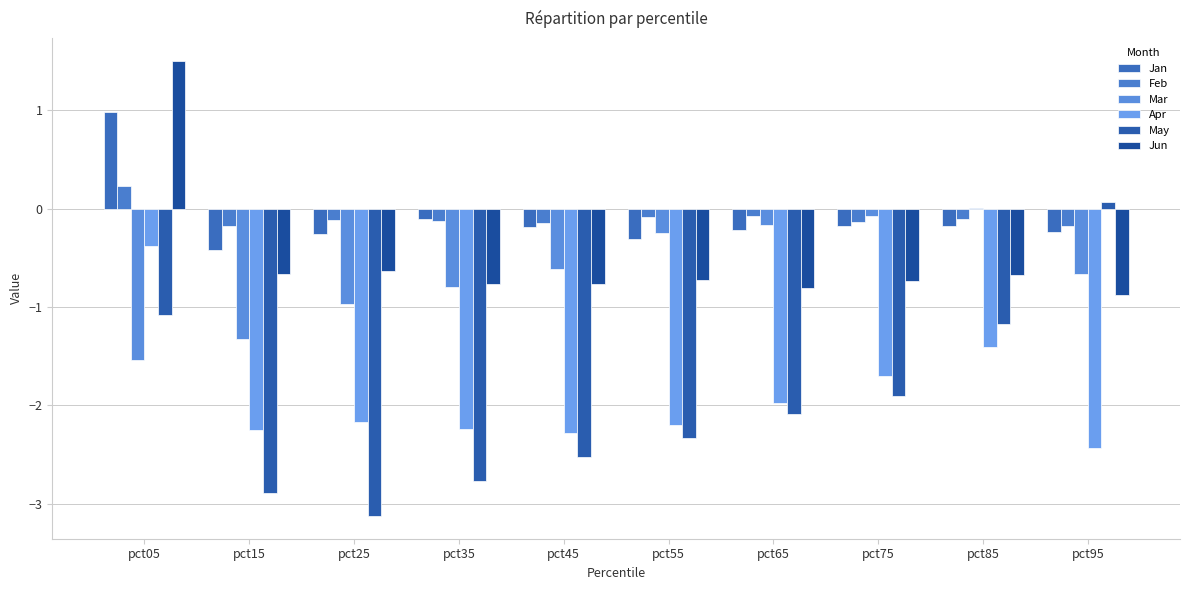

What is the sum of the Jun values at pct75 and pct45?

-1.5